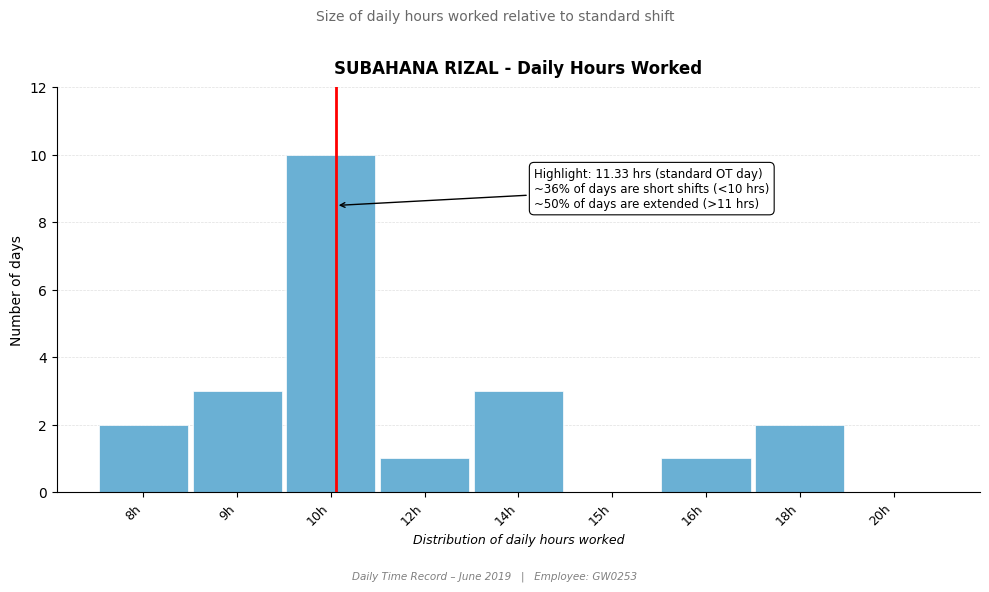

Reading left to right, transcribe all the data shown in this chart.

8h=2	9h=3	10h=10	12h=1	14h=3	15h=0	16h=1	18h=2	20h=0